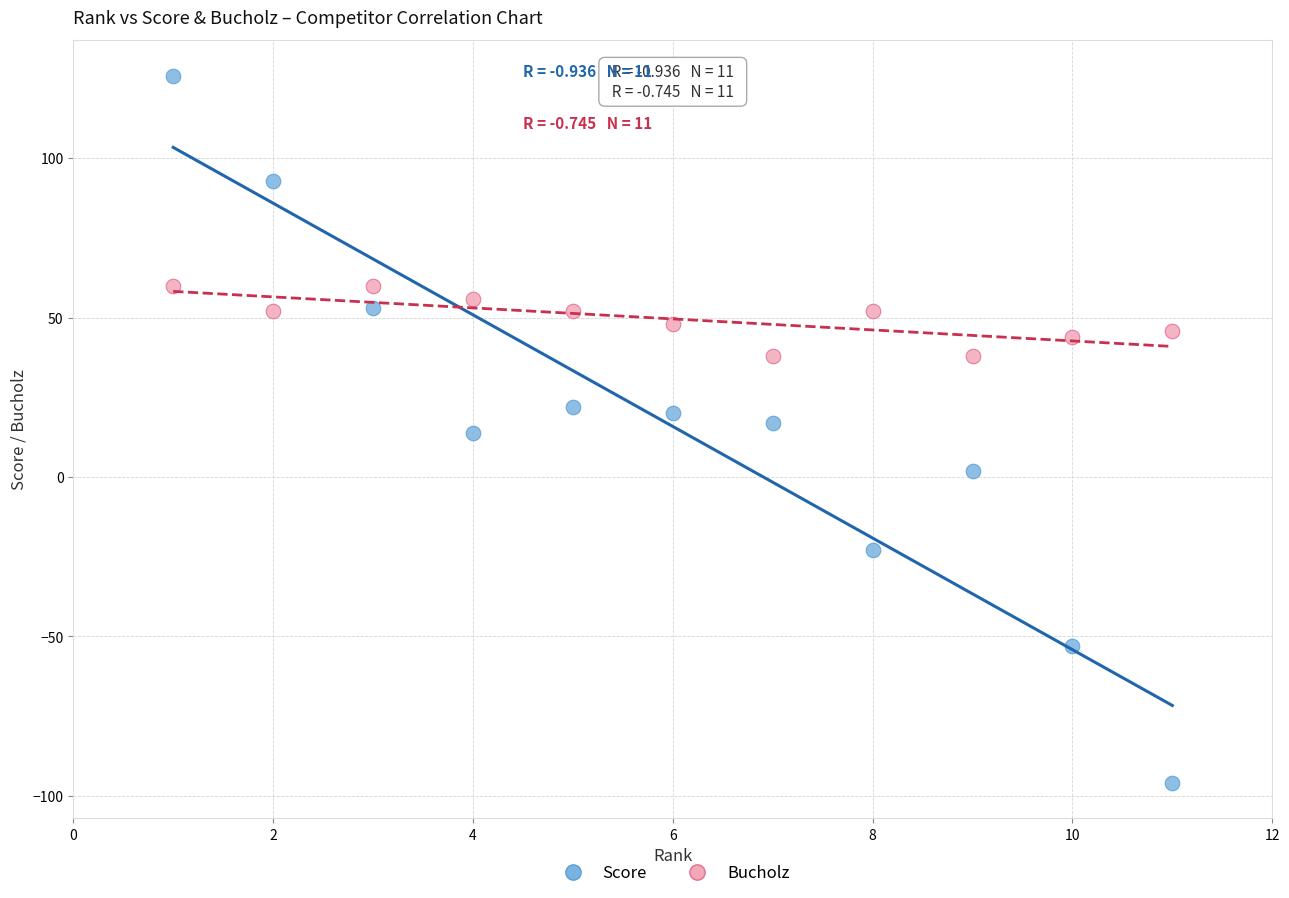

Which series contains the highest Y value?

Score